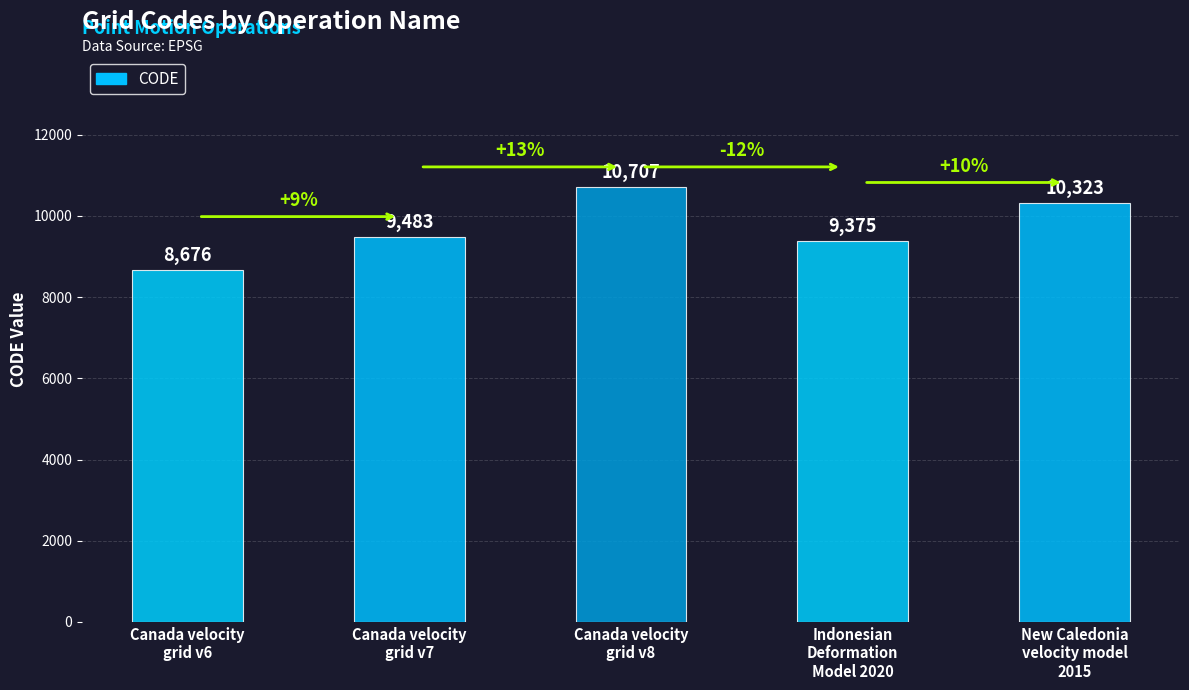

List the labels in order of value, smallest first.

Canada velocity
grid v6, Indonesian
Deformation
Model 2020, Canada velocity
grid v7, New Caledonia
velocity model
2015, Canada velocity
grid v8